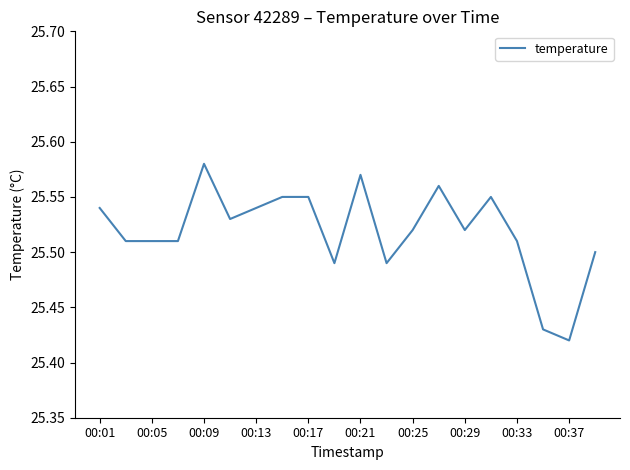

Reading left to right, what are all the values shown in this chart?

25.5	25.5	25.5	25.5	25.6	25.5	25.5	25.6	25.6	25.5	25.6	25.5	25.5	25.6	25.5	25.6	25.5	25.4	25.4	25.5